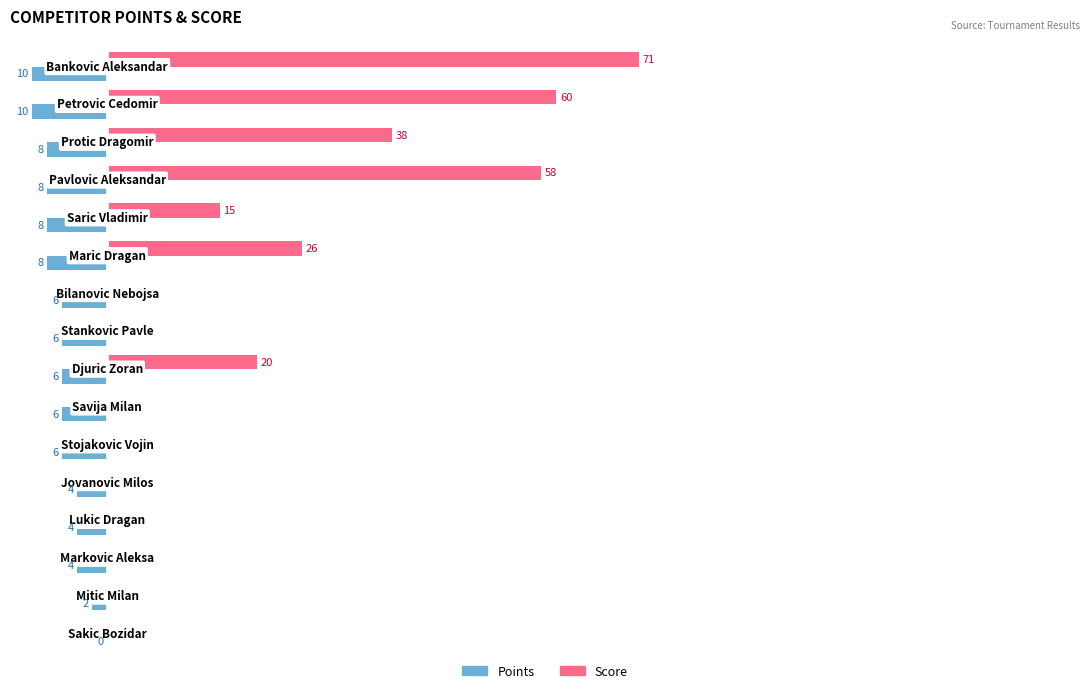

Rank the series by their average value, from lowest to highest.

Points, Score